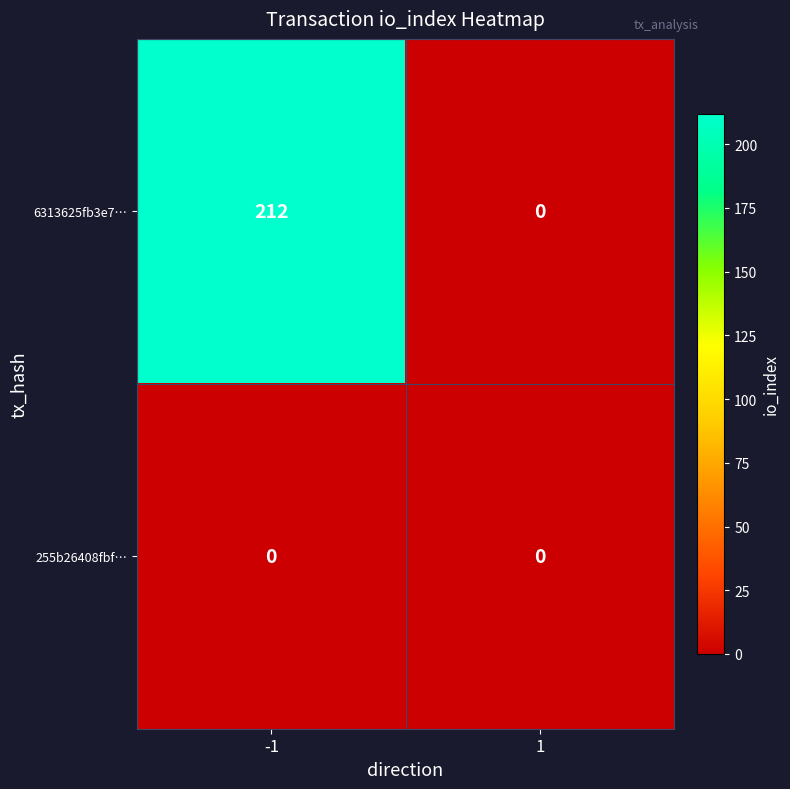

Is the value of 255b26408fbf… at -1 greater than the value of 6313625fb3e7… at -1?

No